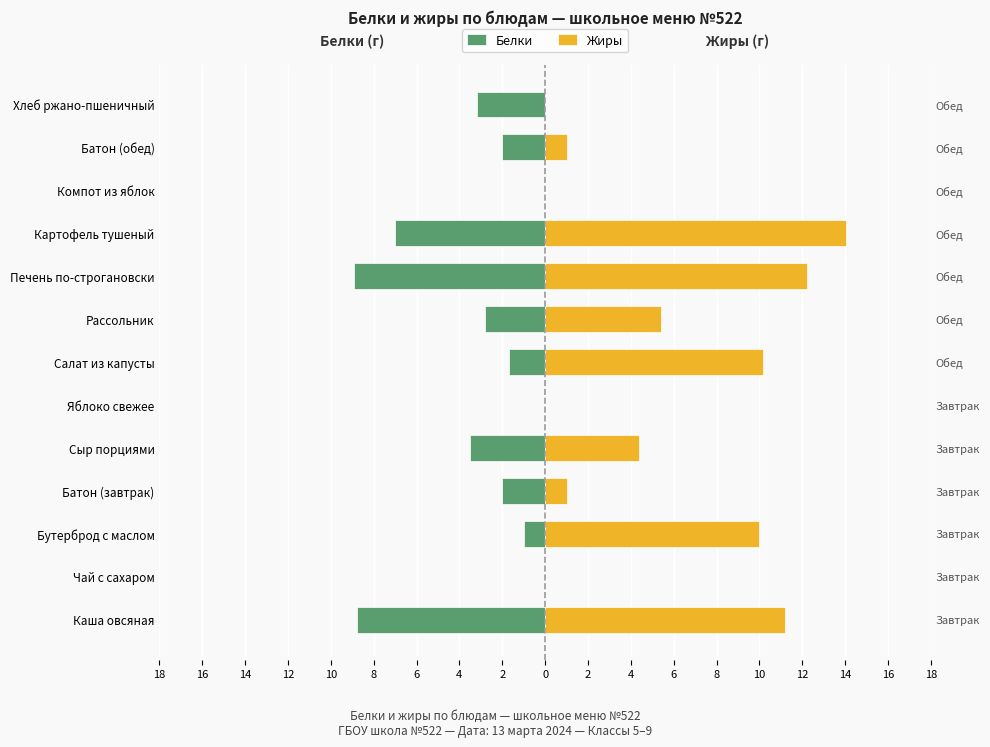

What is the total value across all series at 2?

3.3